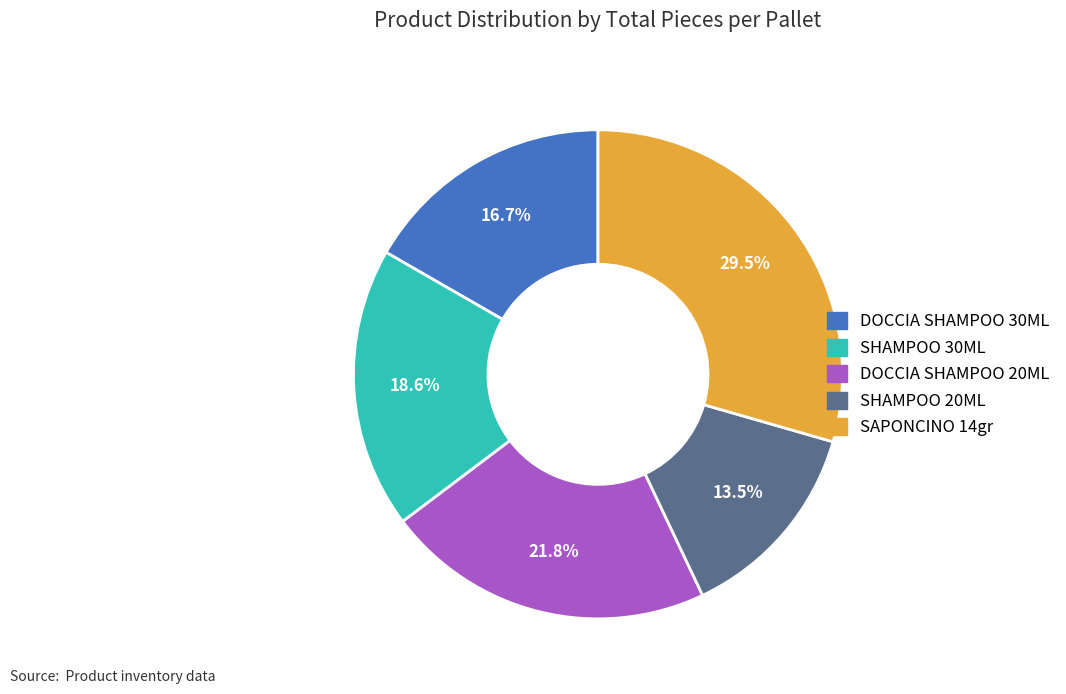

Approximately how many times larger is the value at DOCCIA SHAMPOO 20ML compared to SAPONCINO 14gr?

0.7